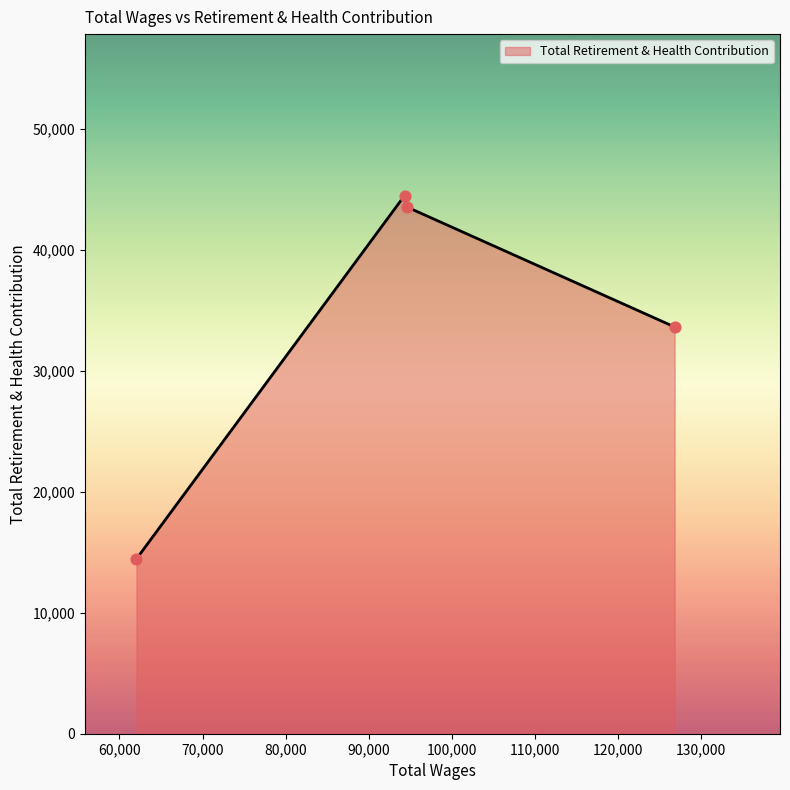

What is the smallest value displayed?

14451